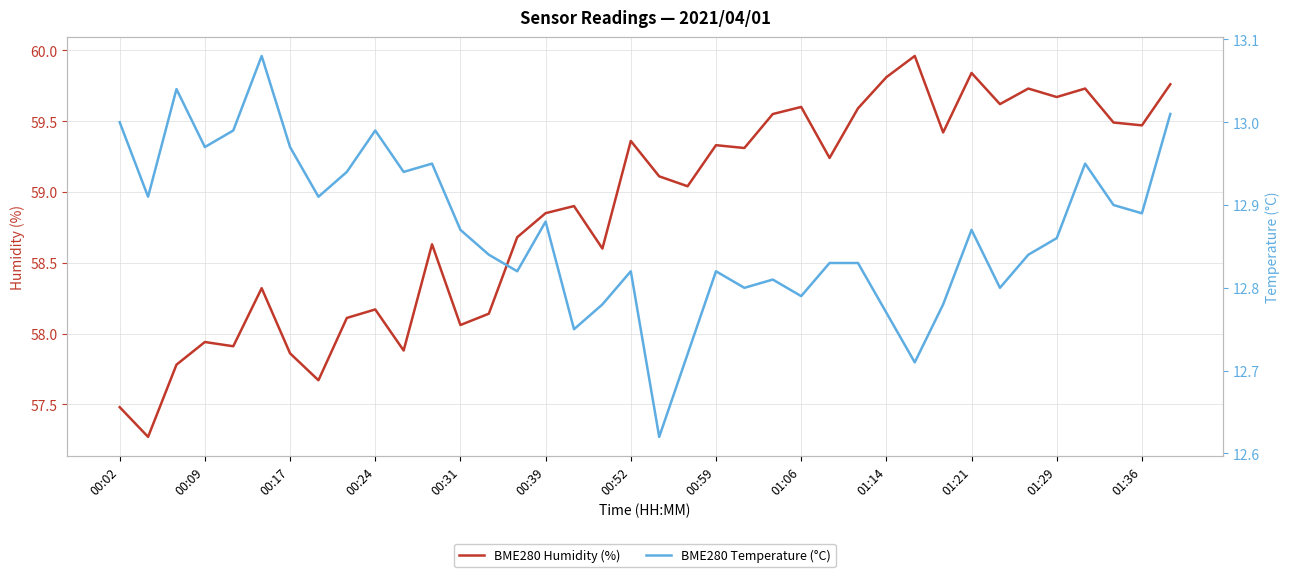

At 22, list the series in order from smallest to largest.

BME280 Temperature (°C), BME280 Humidity (%)